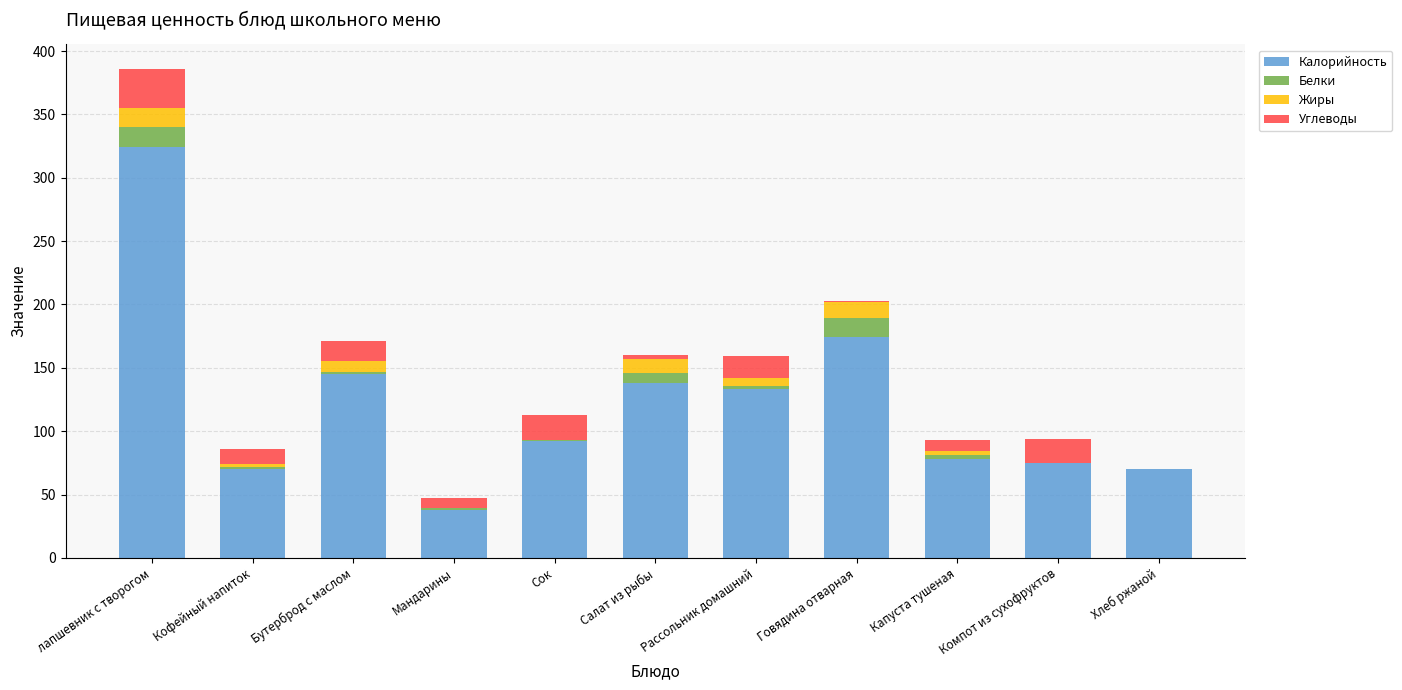

What is the maximum value for Калорийность?

324